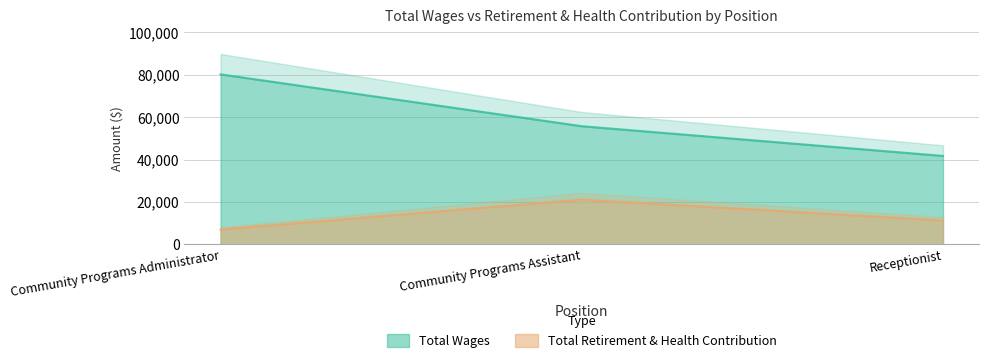

Reading left to right, extract all data points from this chart.

Total Wages: Community Programs Administrator=80147	Community Programs Assistant=55712	Receptionist=41693
Total Retirement & Health Contribution: Community Programs Administrator=6987	Community Programs Assistant=21126	Receptionist=11224